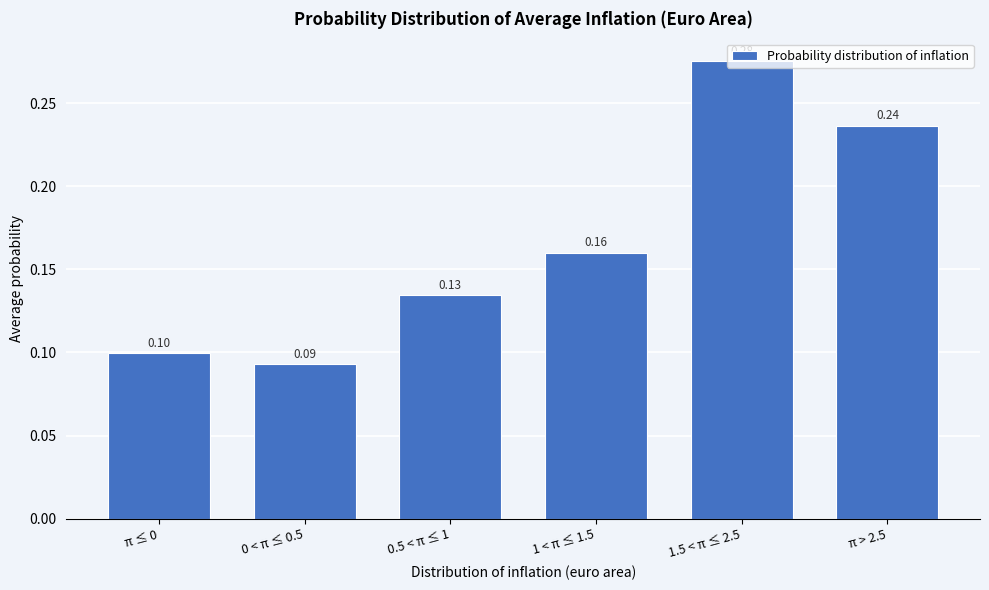

List the labels in order of value, largest first.

1.5 < π ≤ 2.5, π > 2.5, 1 < π ≤ 1.5, 0.5 < π ≤ 1, π ≤ 0, 0 < π ≤ 0.5